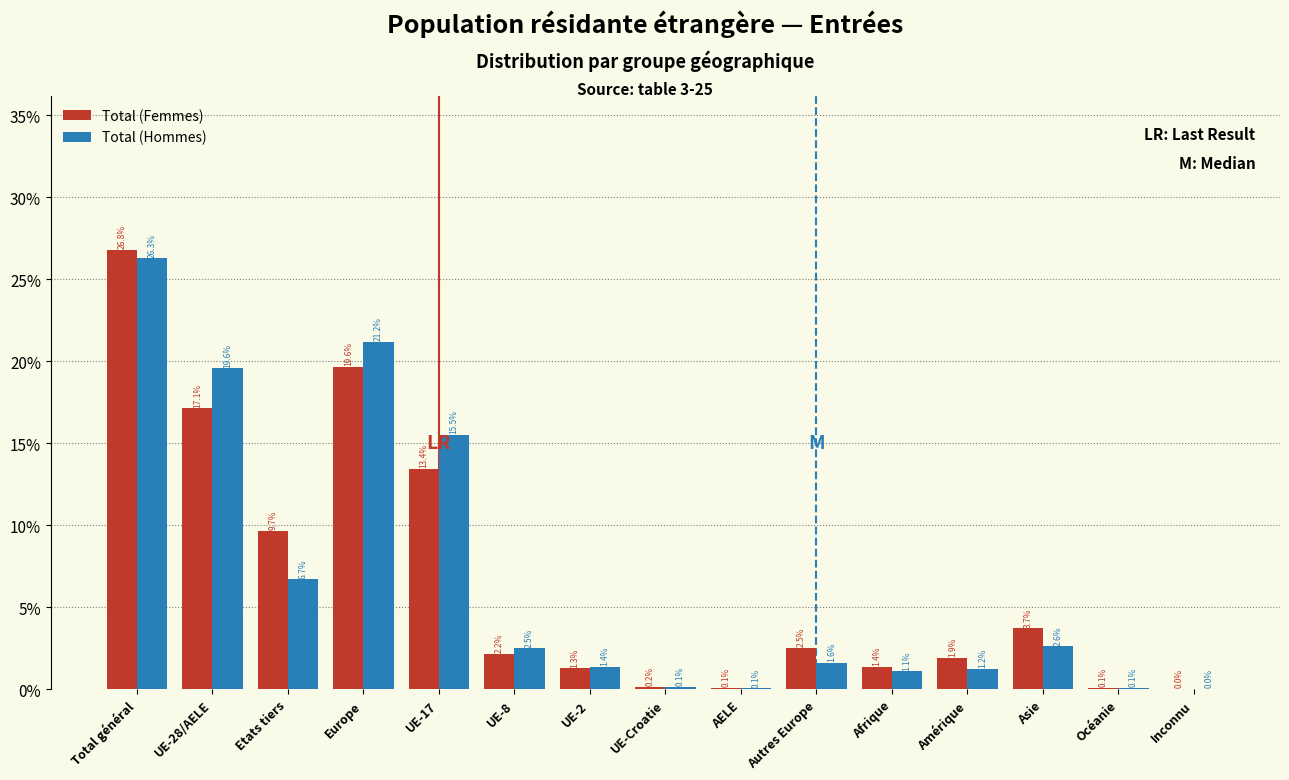

What is the approximate value of Total (Femmes) at UE-17?

13.4